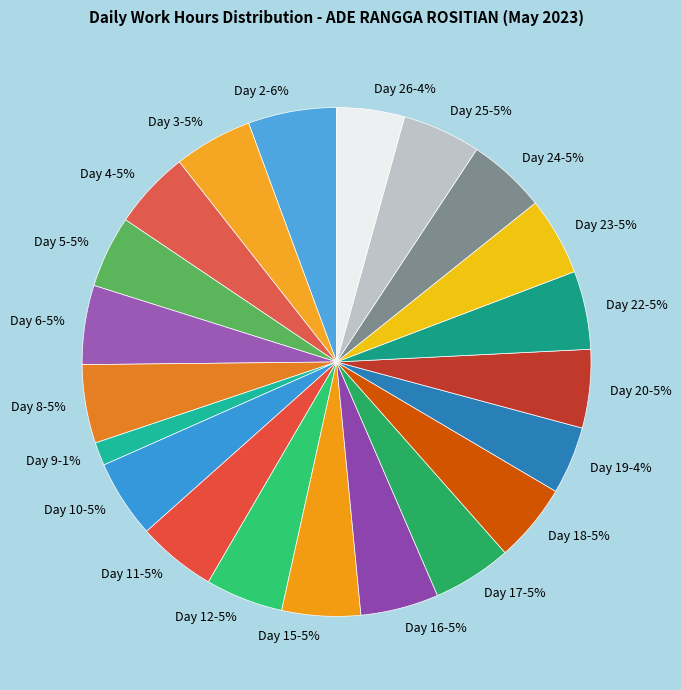

Which category has the biggest portion of the pie?

Day 2